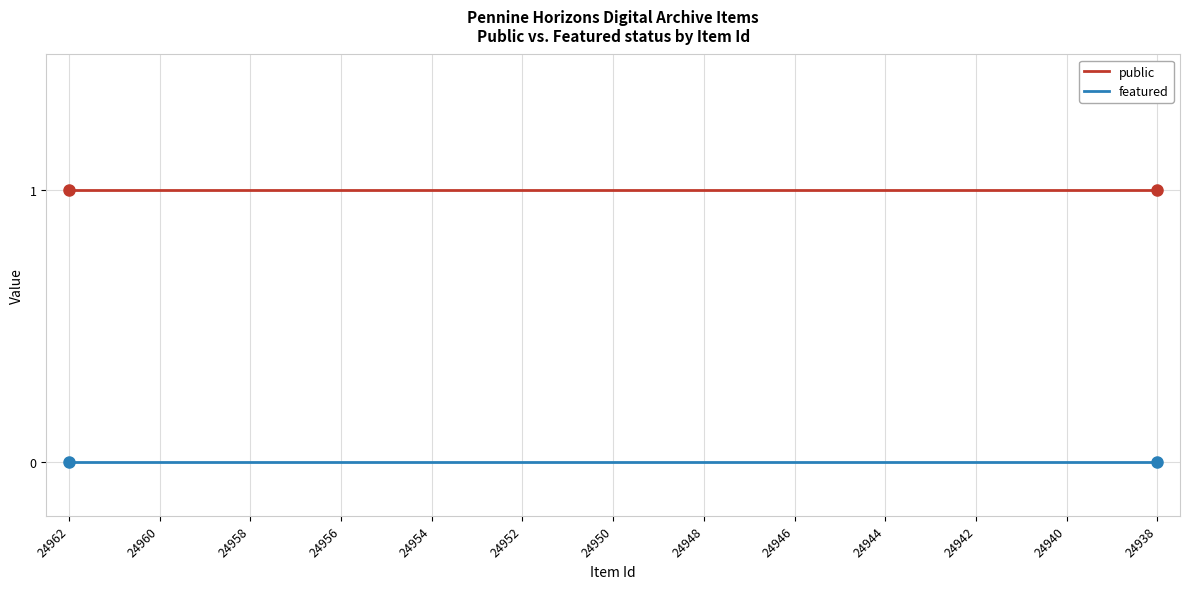

Rank the series by their average value, from lowest to highest.

featured, public